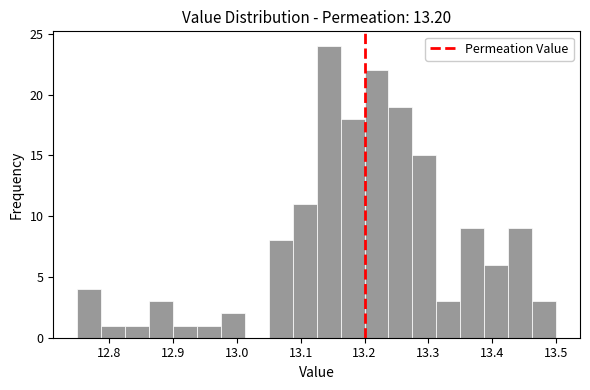

Around what value on the x-axis is the tallest bar? Give the approximate position of its centre, as read against the axis.

13.14